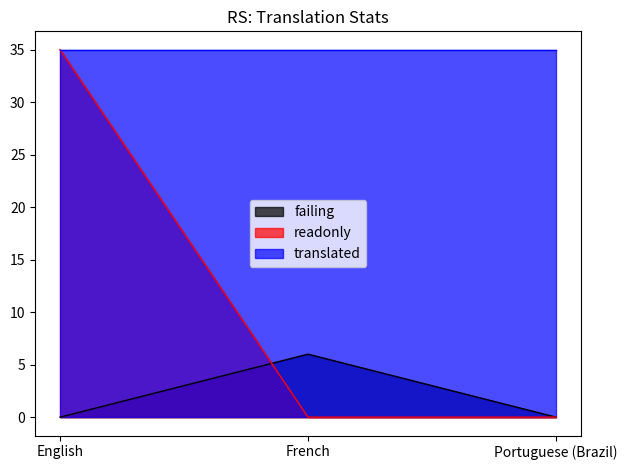

Is it true that failing equals 0 at Portuguese (Brazil)?

True